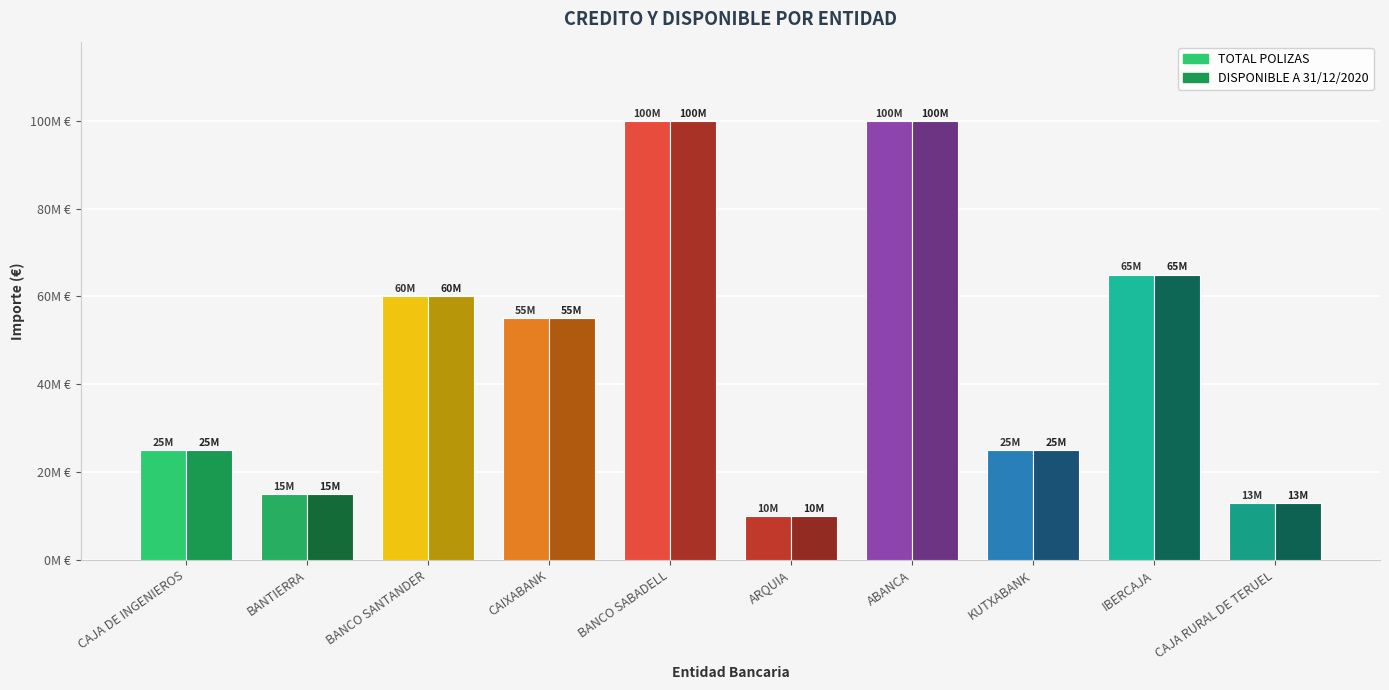

What are all the series names shown in the legend?

TOTAL POLIZAS, DISPONIBLE A 31/12/2020